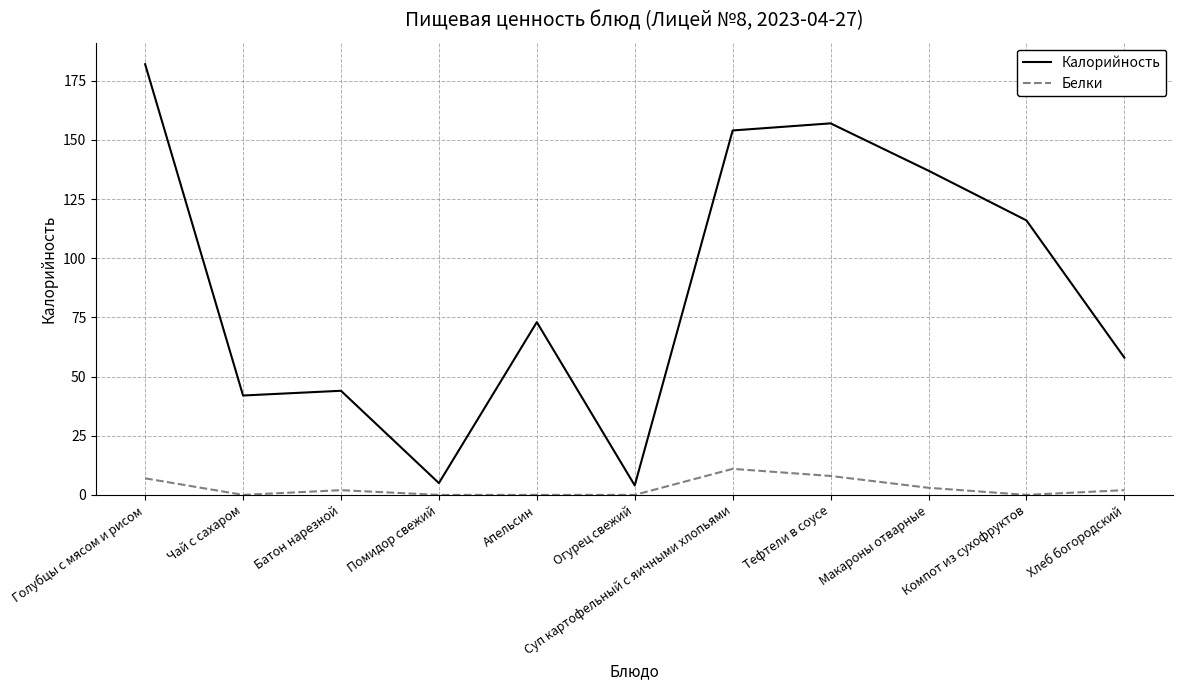

Rank the series by their average value, from lowest to highest.

Белки, Калорийность